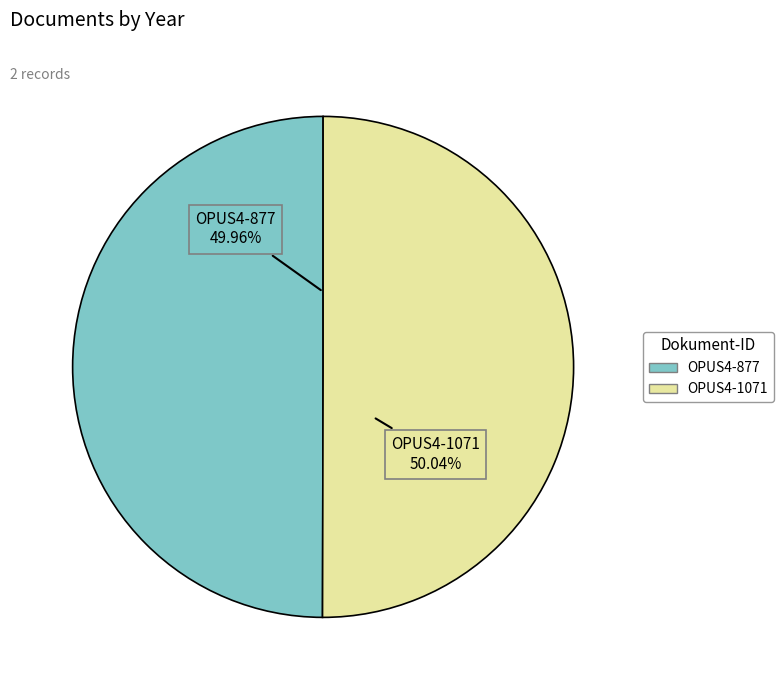

Is it true that OPUS4-1071 is 41% of the pie?

False